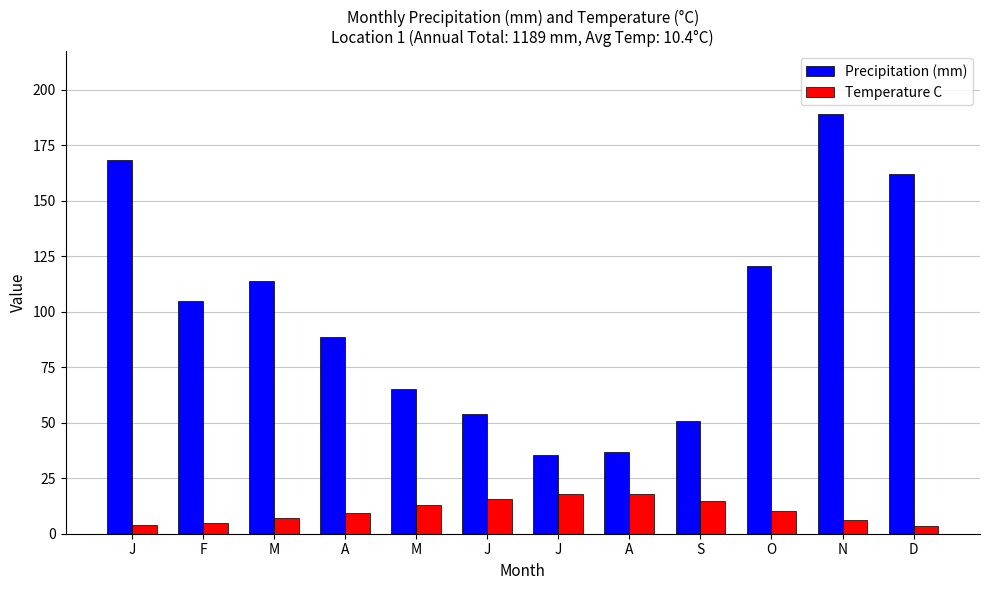

At which category is the sum across all series the highest?

N